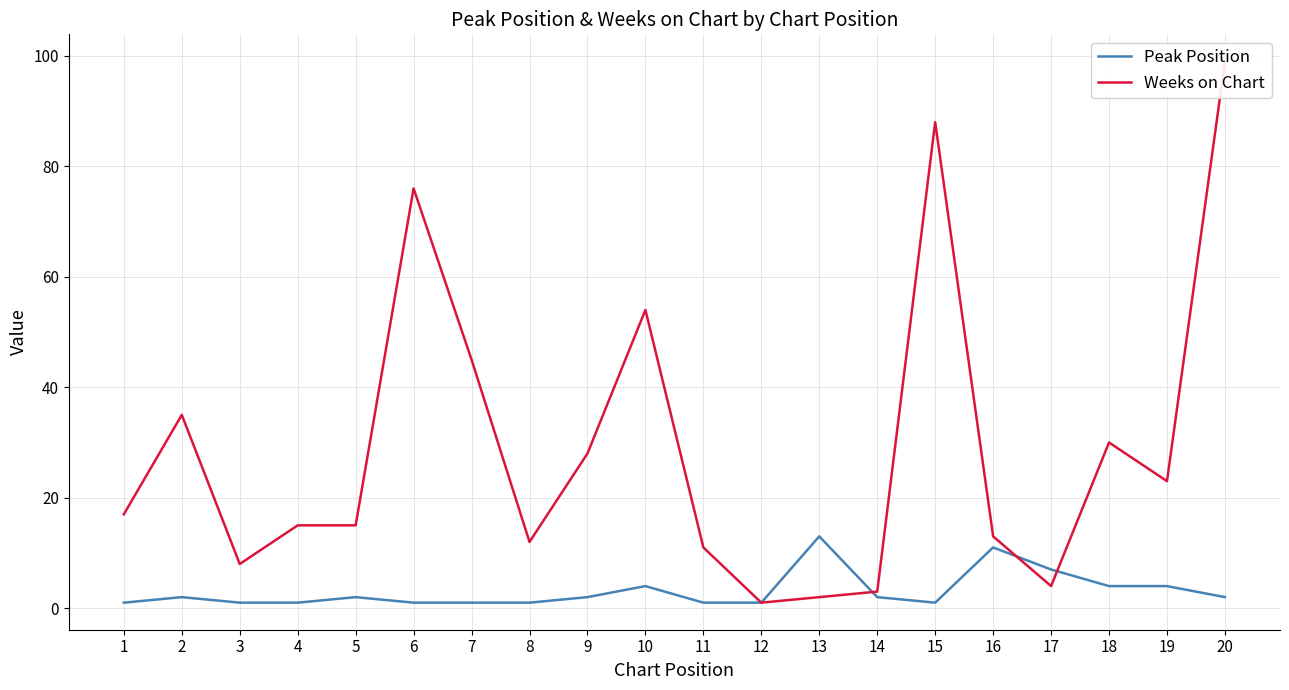

Is it true that Peak Position equals 3 at 9?

False